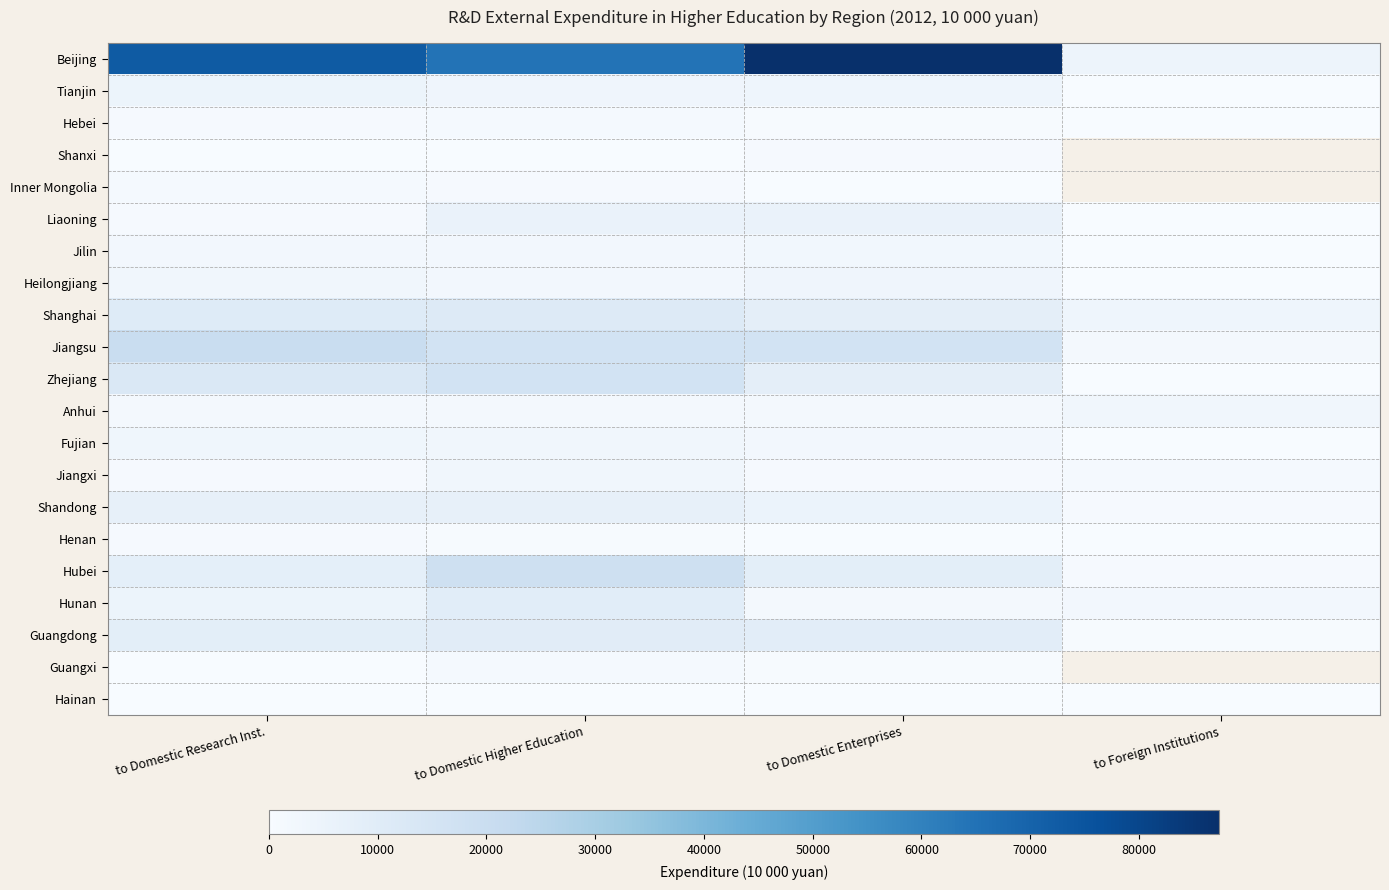

True or false: Hebei has a value of 1305.6 at to Domestic Higher Education.

True